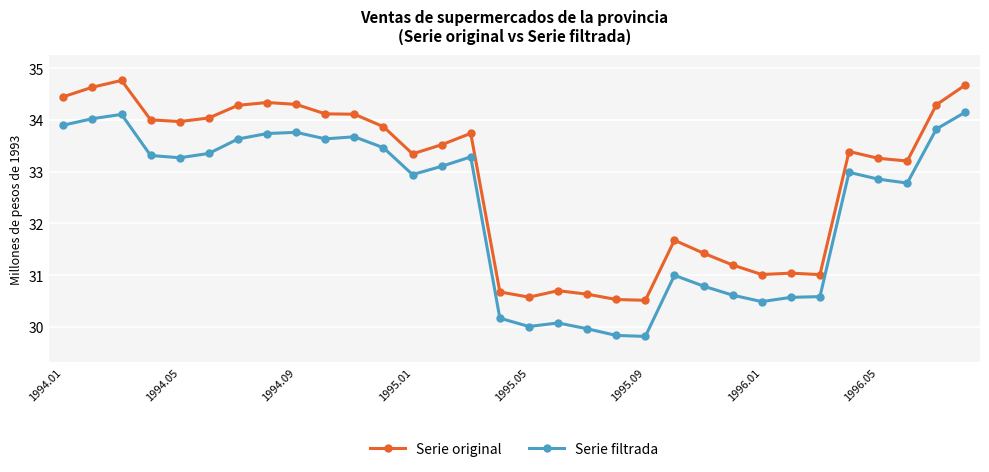

Is this an area chart (filled region under the line)?

No